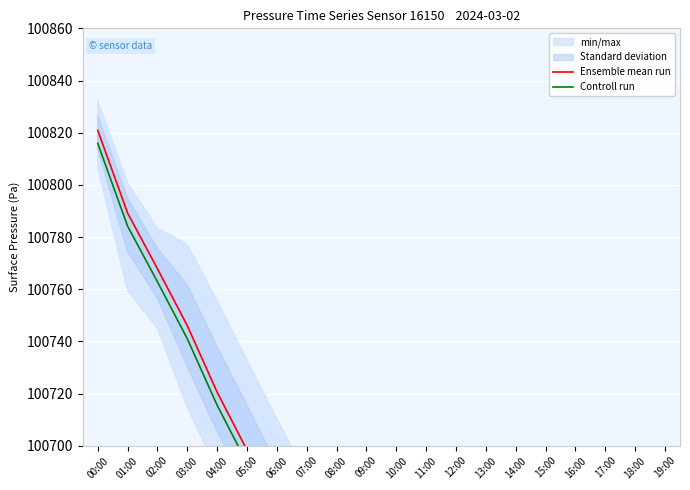

Where is Ensemble mean run nearest to the value 100679?

06:00